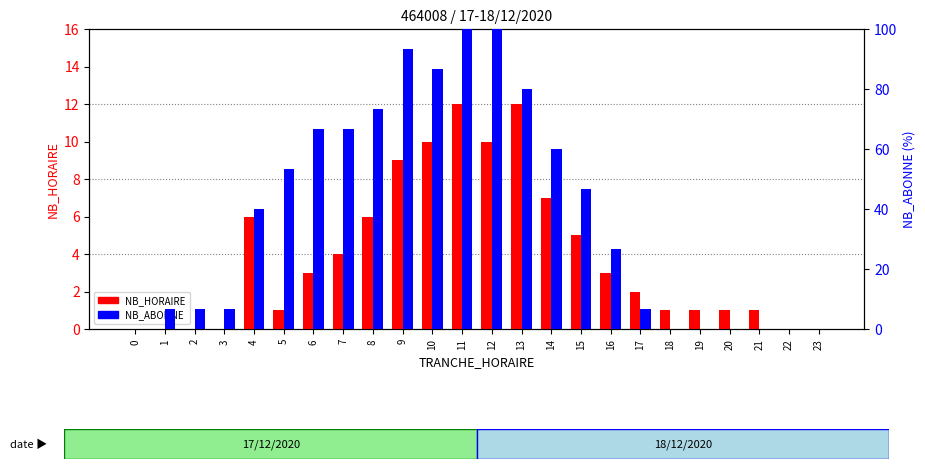

True or false: NB_ABONNE has a value of 30.0 at 11.

False